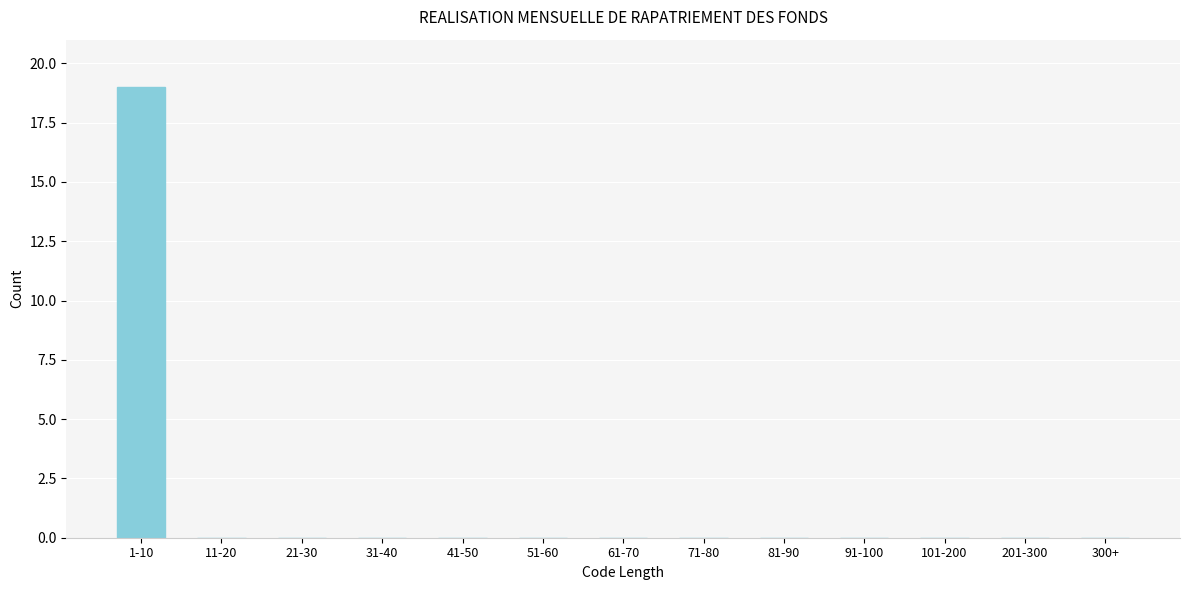

Reading left to right, list all the values displayed in this chart.

1-10=19	11-20=0	21-30=0	31-40=0	41-50=0	51-60=0	61-70=0	71-80=0	81-90=0	91-100=0	101-200=0	201-300=0	300+=0